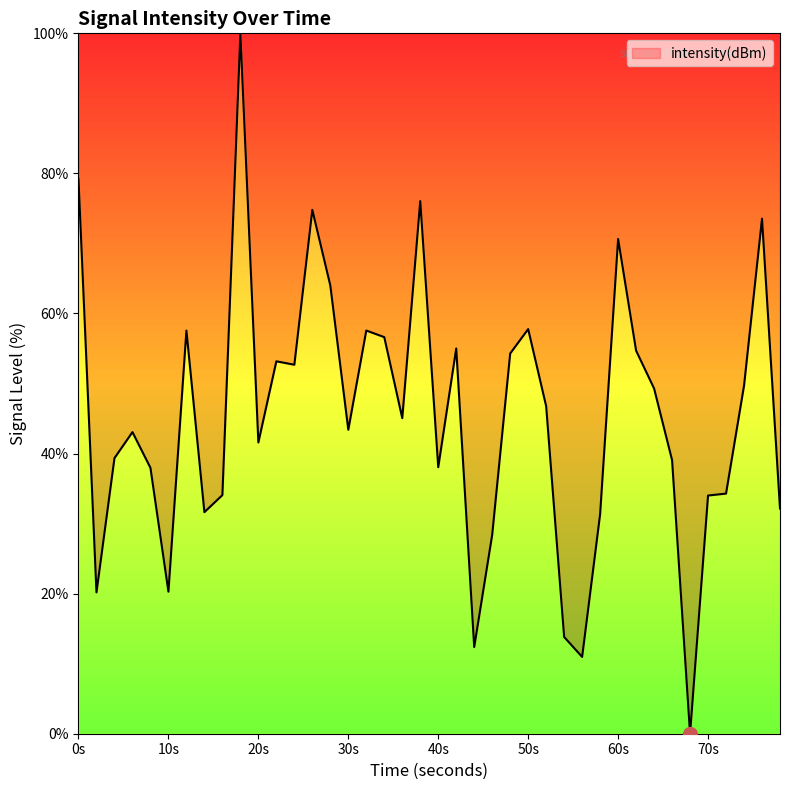

What is the difference between the maximum and minimum values?

100.0